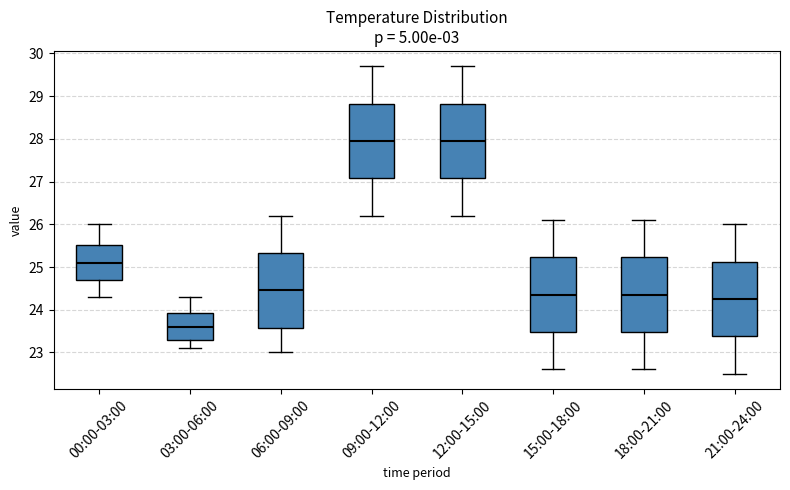

Reading left to right, read every box against the y-axis: the position of its median line, the range the box covers, and the ends of its whiskers. The values are not printed on the chart, so give them approximately, as read against the axis.

00:00-03:00: median 25.1, box 24.7 to 25.5, whiskers 24.3 to 26.0
03:00-06:00: median 23.6, box 23.3 to 23.9, whiskers 23.1 to 24.3
06:00-09:00: median 24.5, box 23.6 to 25.3, whiskers 23.0 to 26.2
09:00-12:00: median 28.0, box 27.1 to 28.8, whiskers 26.2 to 29.7
12:00-15:00: median 28.0, box 27.1 to 28.8, whiskers 26.2 to 29.7
15:00-18:00: median 24.4, box 23.5 to 25.2, whiskers 22.6 to 26.1
18:00-21:00: median 24.4, box 23.5 to 25.2, whiskers 22.6 to 26.1
21:00-24:00: median 24.3, box 23.4 to 25.1, whiskers 22.5 to 26.0